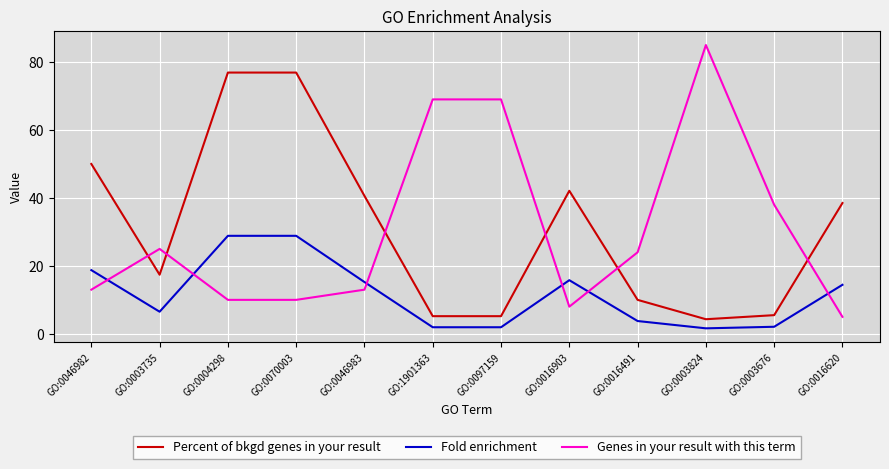

Is the value of Fold enrichment at GO:0016620 greater than the value of Percent of bkgd genes in your result at GO:0003735?

No